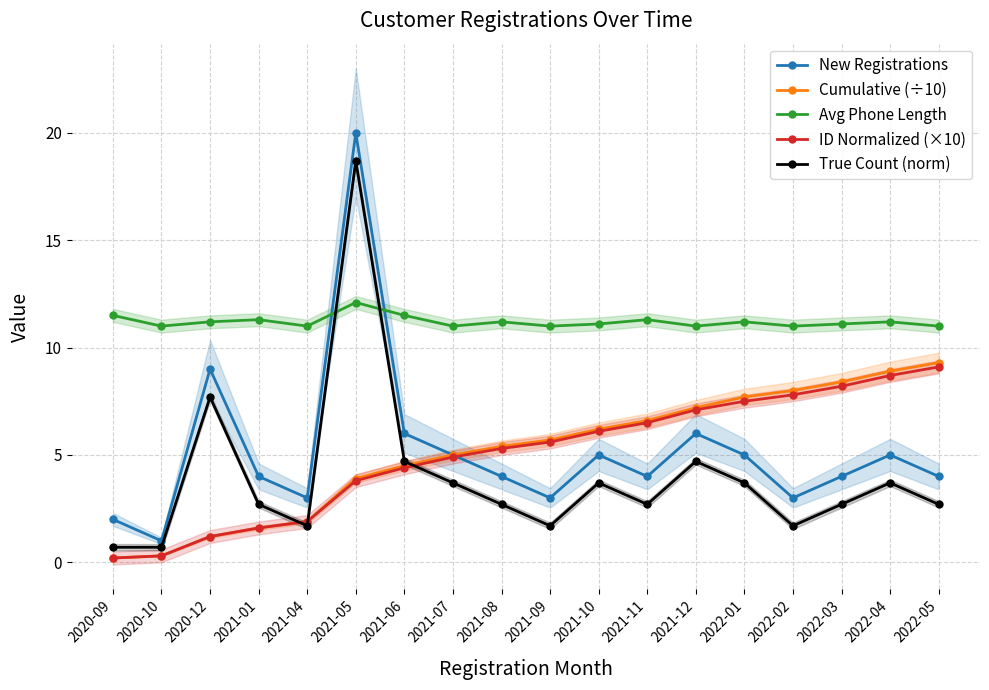

At how many categories does at least one series exceed 3?

18